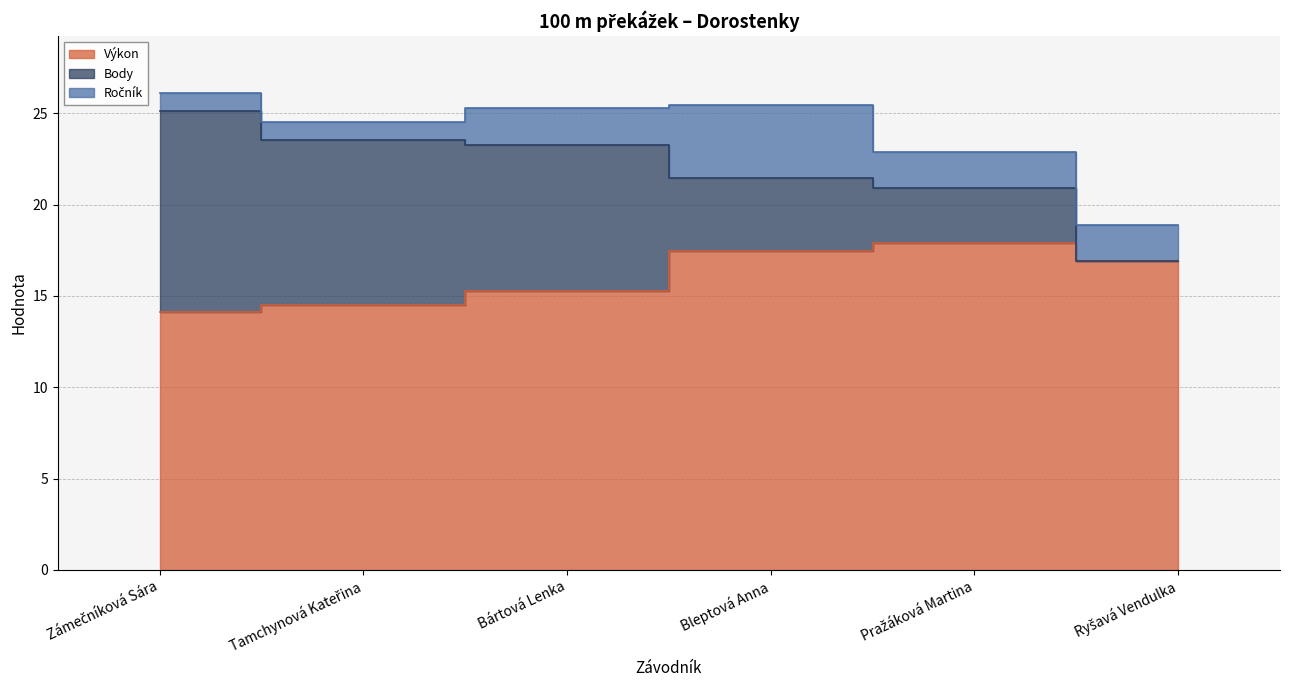

What is the average value of the Body series?

5.8